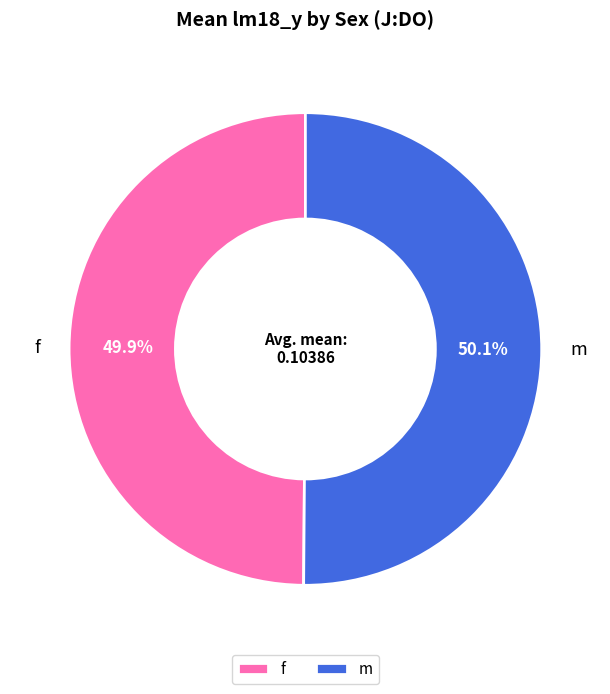

Is there any slice that represents more than half of the pie?

Yes